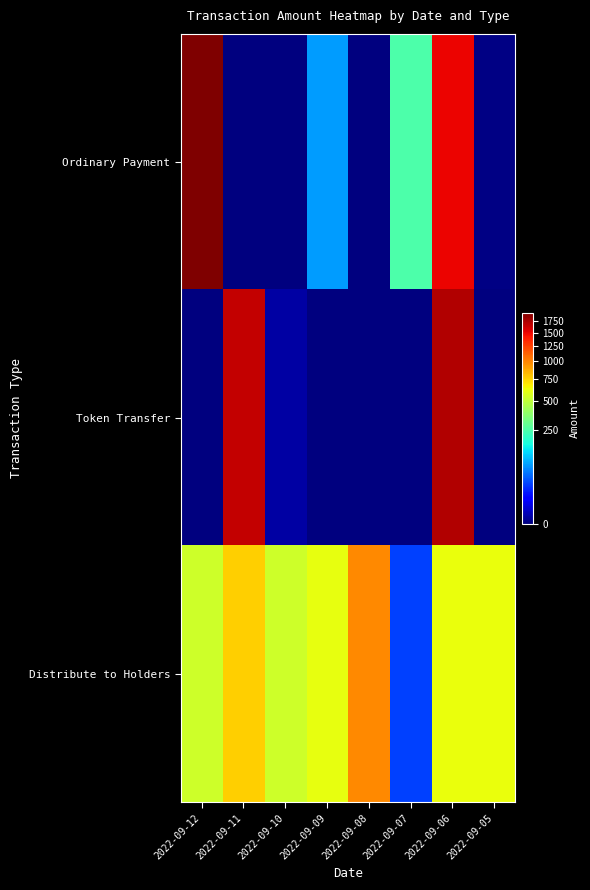

Reading left to right, what are all the values shown in this chart?

Ordinary Payment: 2022-09-12=1927.6	2022-09-11=0.0	2022-09-10=0.0	2022-09-09=80.1	2022-09-08=0.0	2022-09-07=250.0	2022-09-06=1500.0	2022-09-05=0.0
Token Transfer: 2022-09-12=0.0	2022-09-11=1654.6	2022-09-10=0.4	2022-09-09=0.0	2022-09-08=0.0	2022-09-07=0.0	2022-09-06=1718.4	2022-09-05=0.0
Distribute to Holders: 2022-09-12=536.4	2022-09-11=760.1	2022-09-10=533.9	2022-09-09=611.8	2022-09-08=981.8	2022-09-07=29.4	2022-09-06=615.6	2022-09-05=622.9